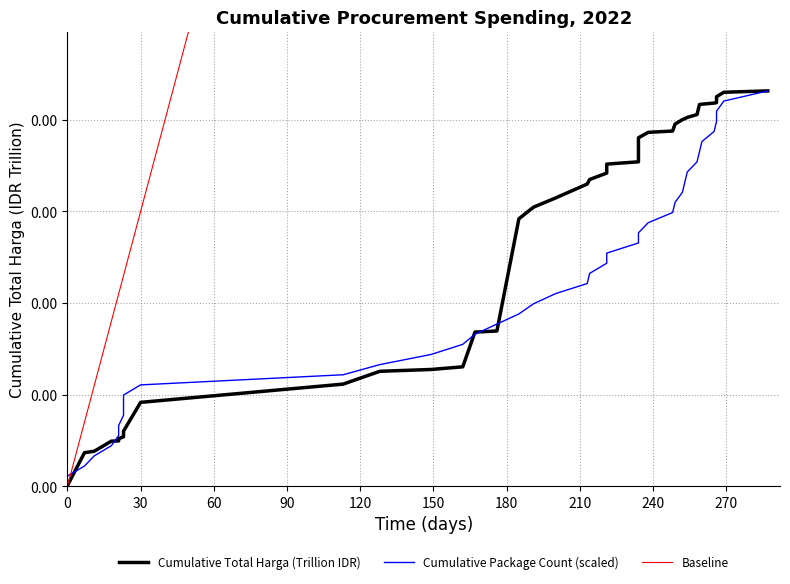

True or false: Baseline has more than 2 interior local peaks.

False